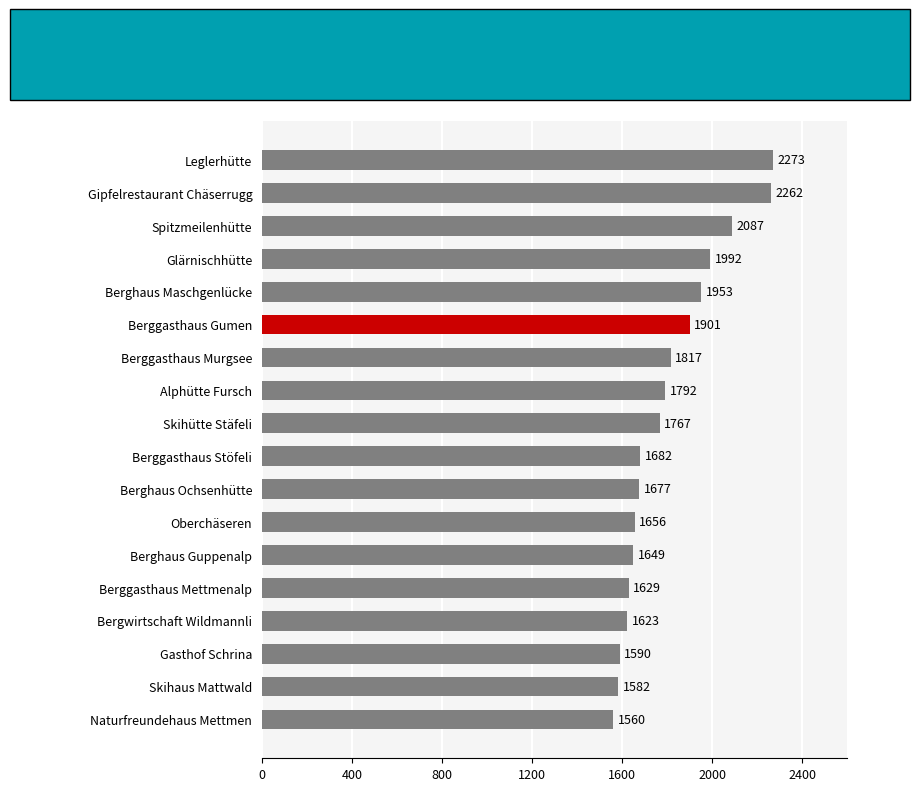

Between Berggasthaus Mettmenalp and Leglerhütte, which is larger?

Leglerhütte